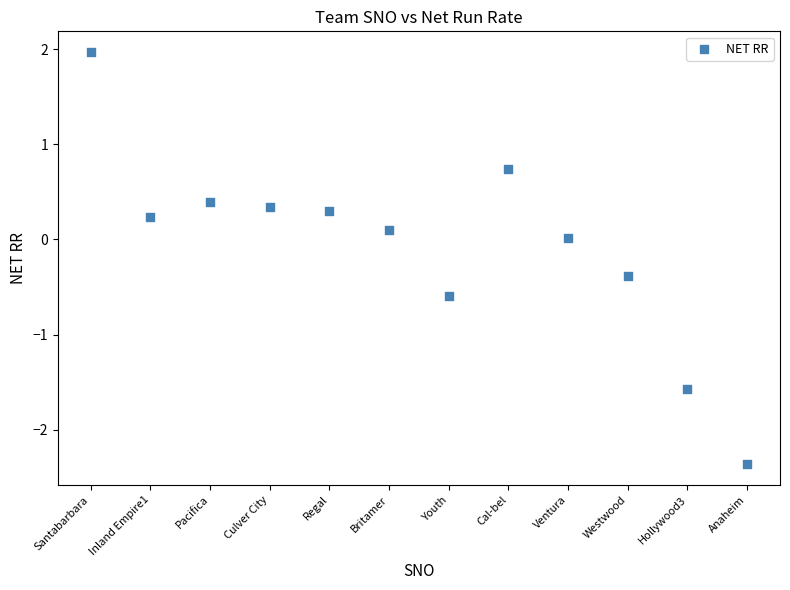

What is the range of Y values (max minus min)?

4.3